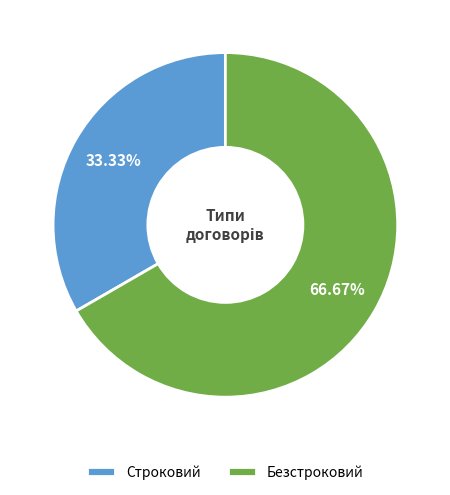

Which slice is the largest?

Безстроковий